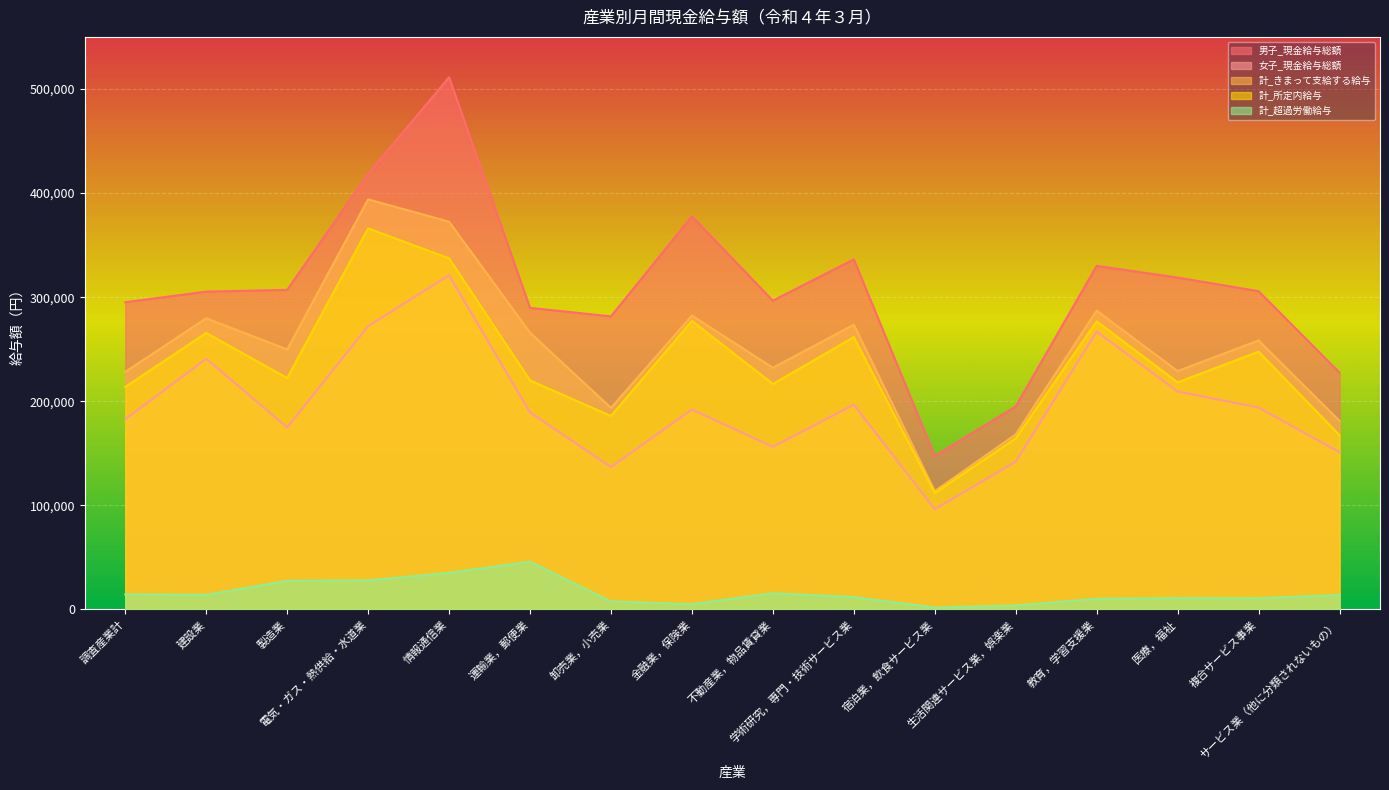

Which series has the largest range (max minus min)?

男子_現金給与総額